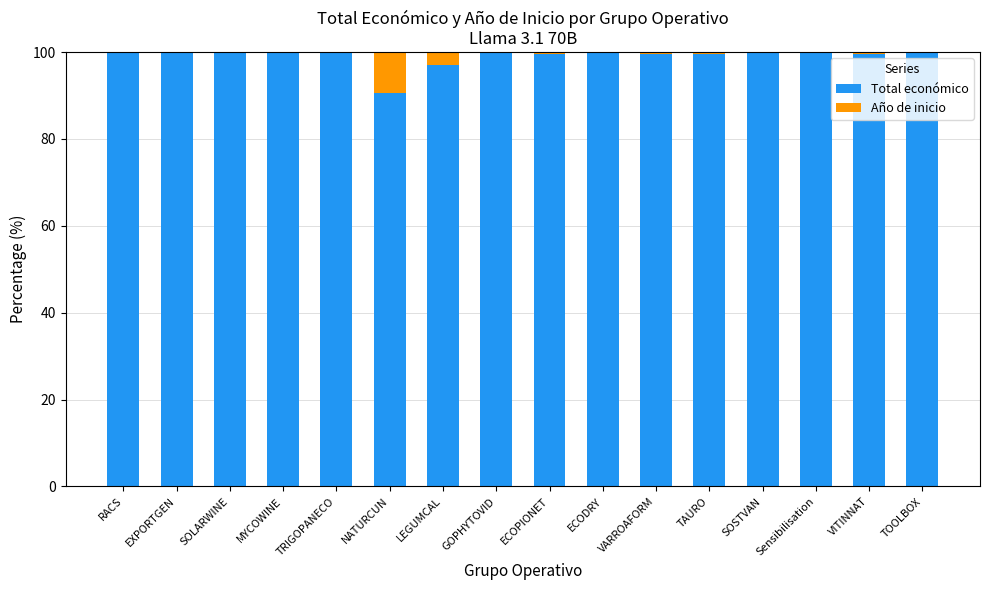

Where is Total económico nearest to the value 95?

LEGUMCAL